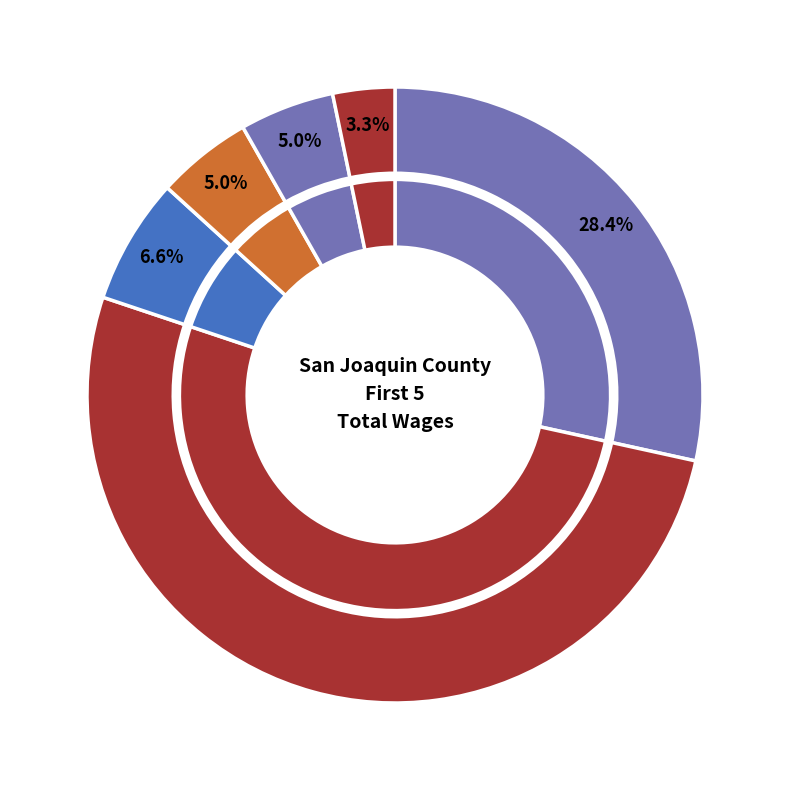

Count the number of slices in the pie.

6